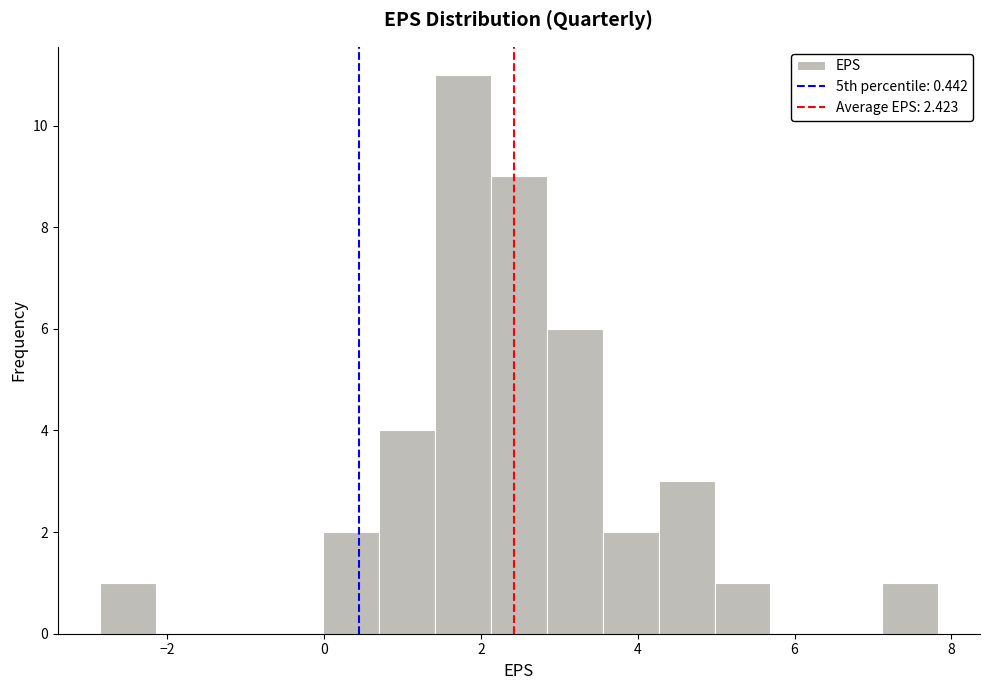

Around what value on the x-axis is the tallest bar? Give the approximate position of its centre, as read against the axis.

1.8